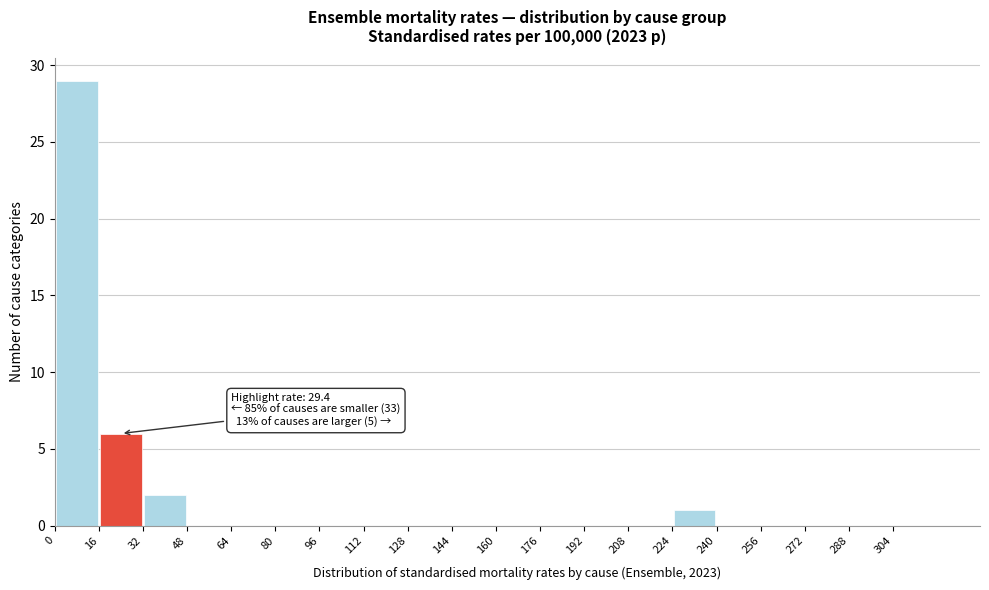

Which range on the x-axis has the tallest bar?

0 to 16